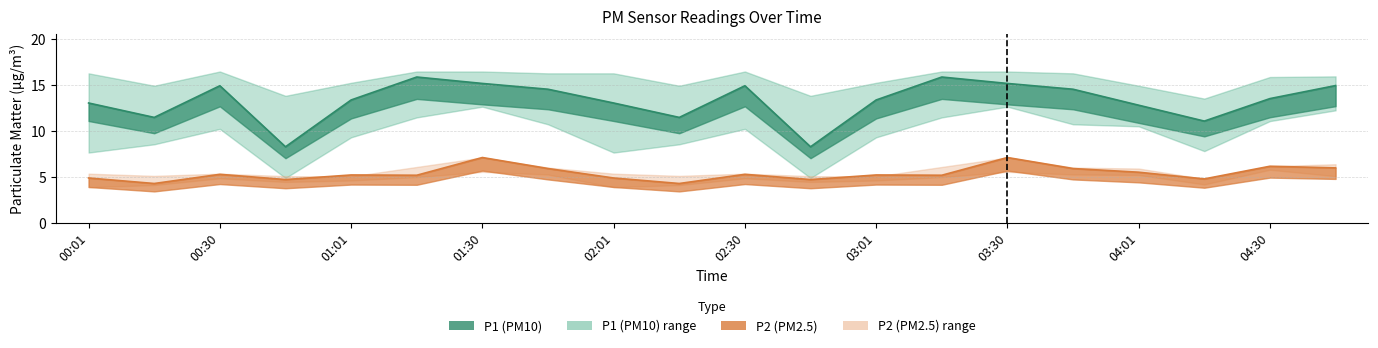

Which has a higher value, 04:01 or 00:30?

00:30